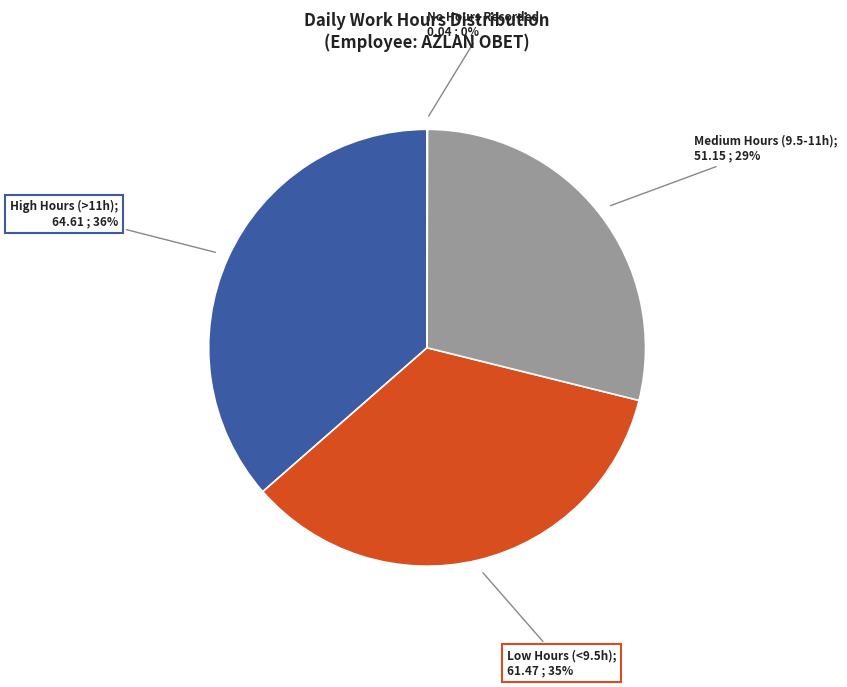

Is there any slice that represents more than half of the pie?

No